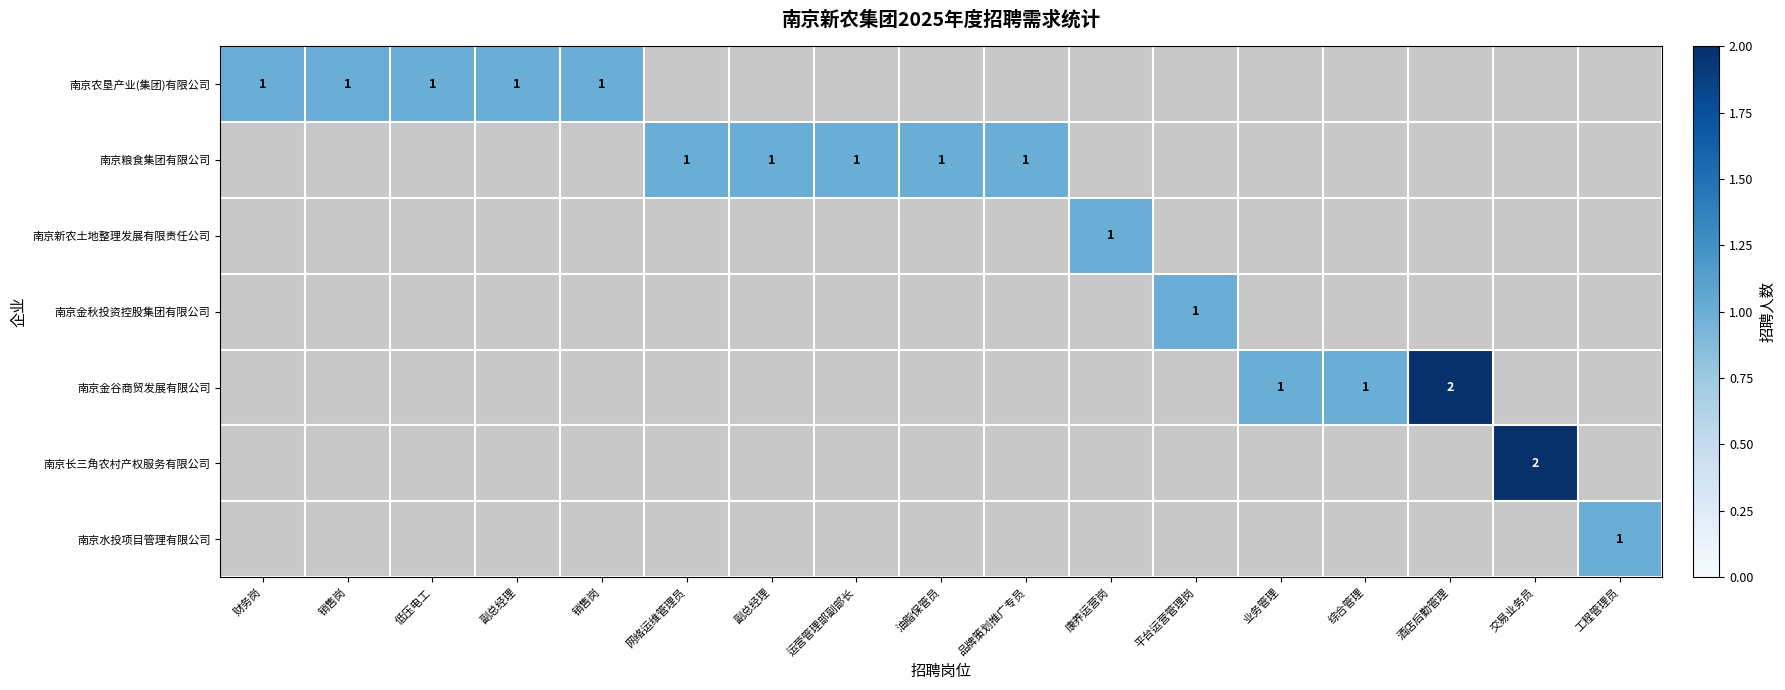

Which category has the highest value across all series?

酒店后勤管理